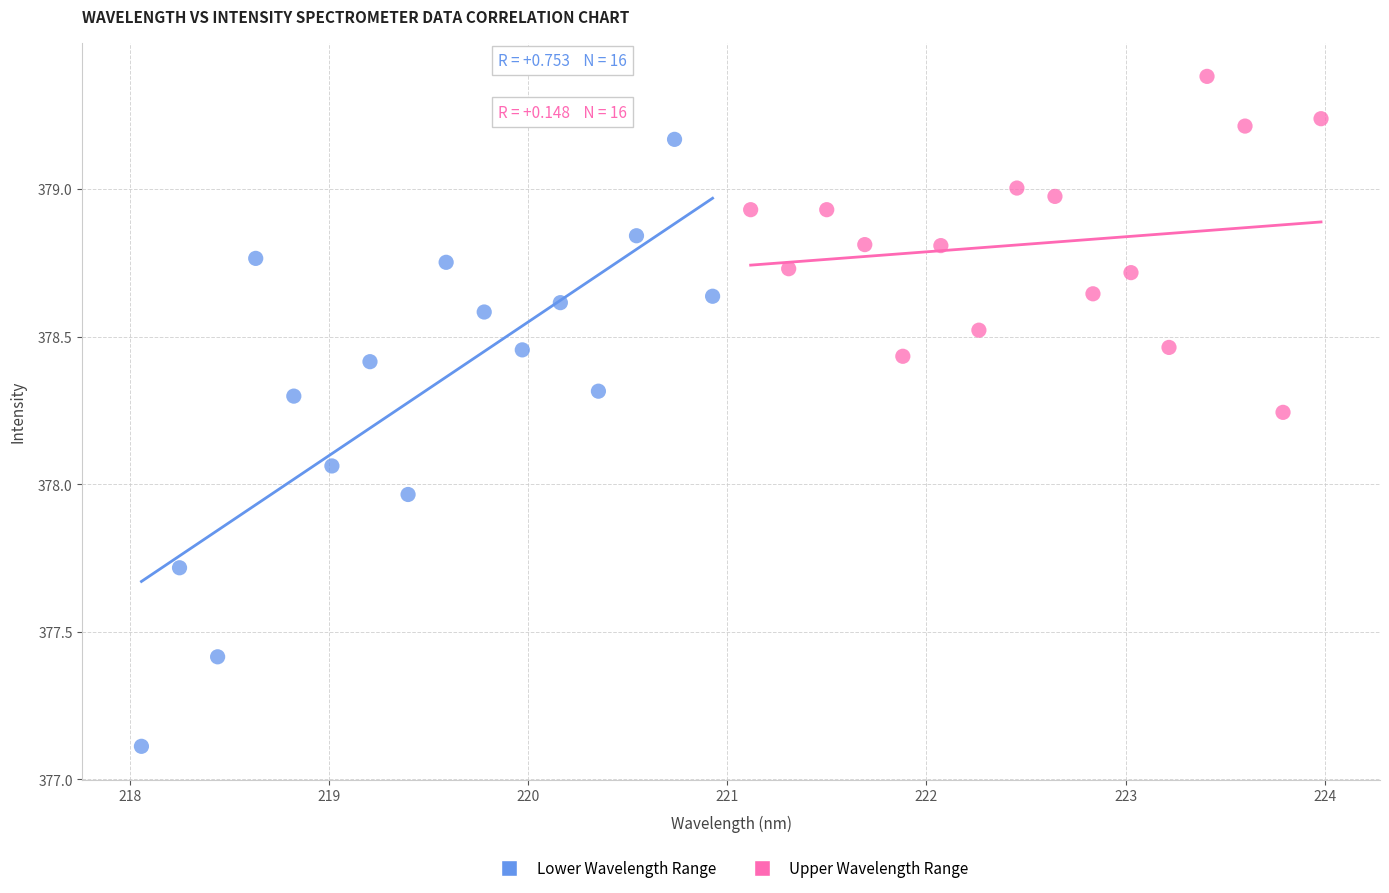

Which series has the largest Y range (max minus min)?

Lower Wavelength Range